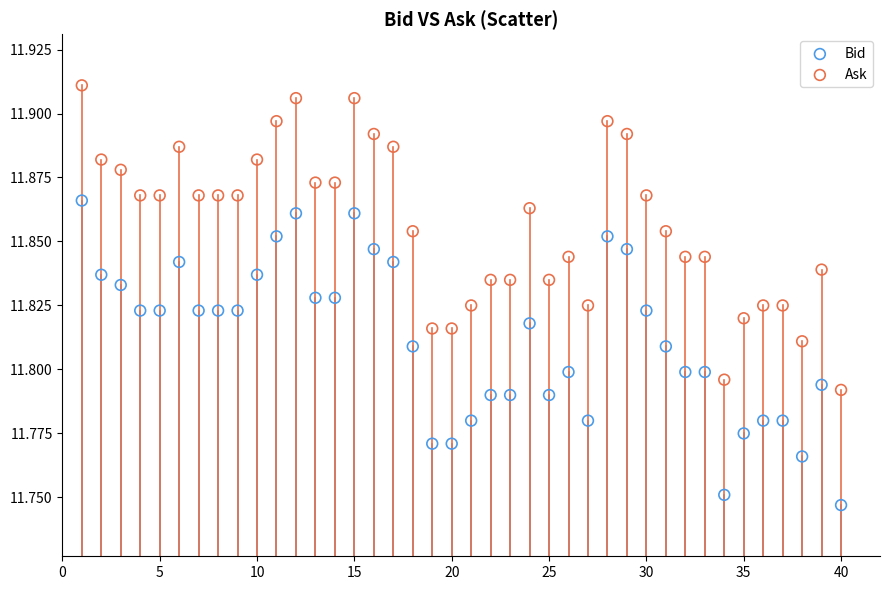

Which series reaches the maximum Y coordinate?

Ask